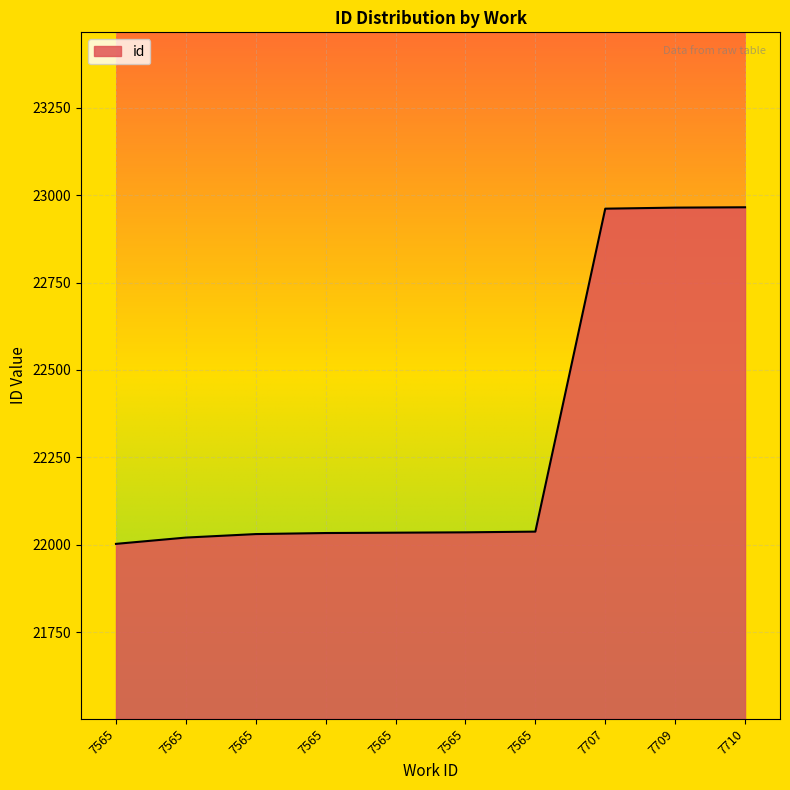

Between 7565 and 7565, which is larger?

7565